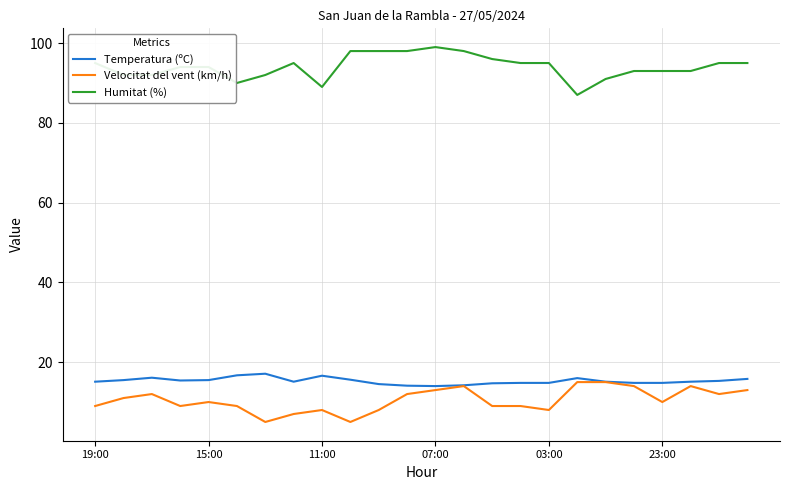

Which series has the largest total across all categories?

Humitat (%)